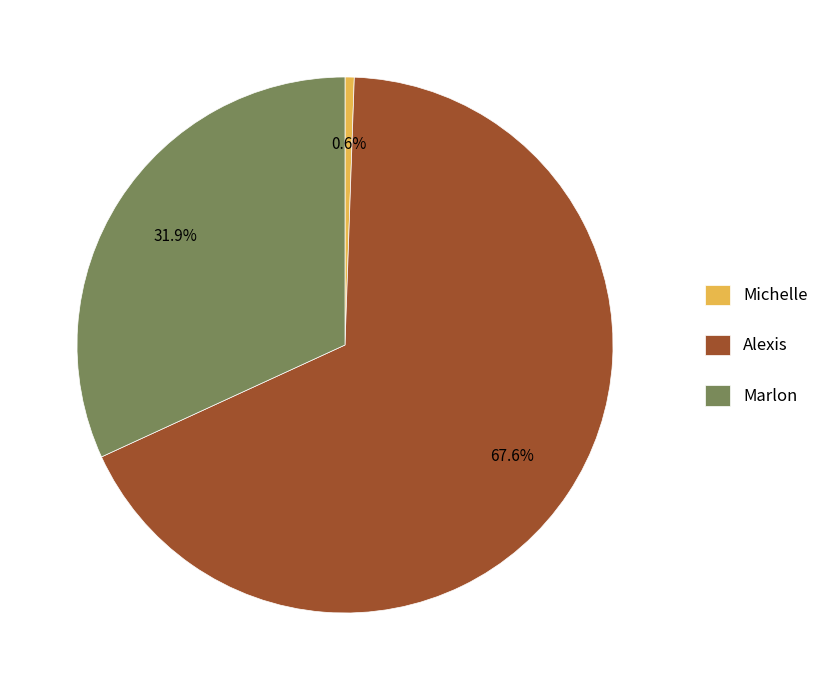

Count the number of slices in the pie.

3